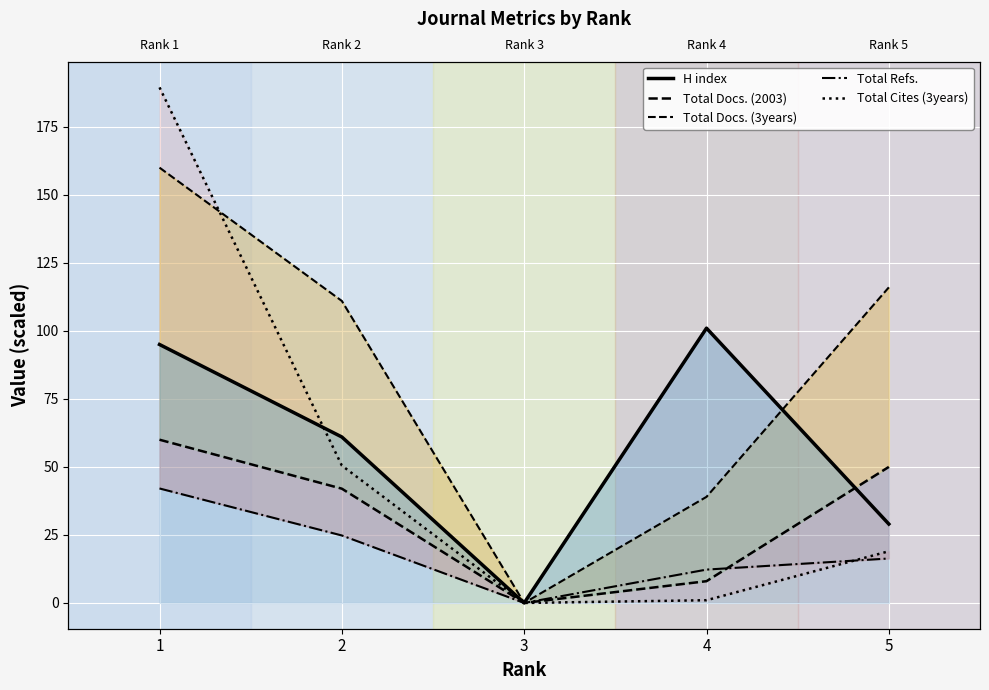

What are all the series names shown in the legend?

H index, Total Docs. (2003), Total Docs. (3years), Total Refs., Total Cites (3years)